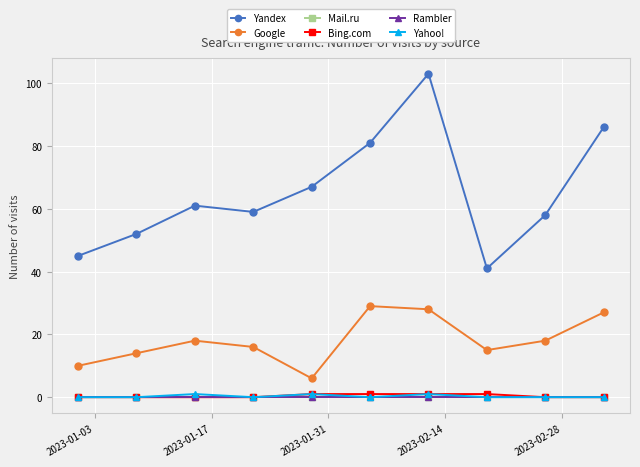

Does the chart have visible grid lines?

Yes